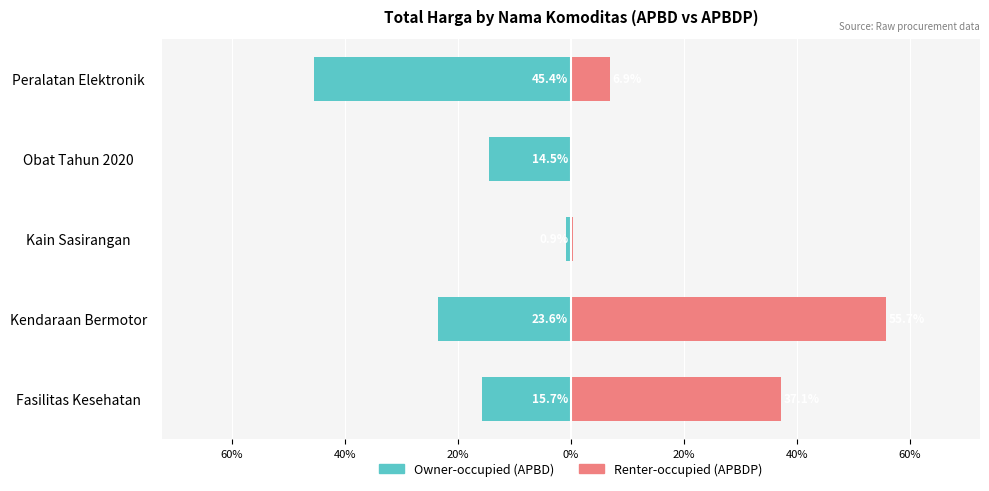

True or false: Owner-occupied has a value of -30.9 at Kendaraan Bermotor.

False